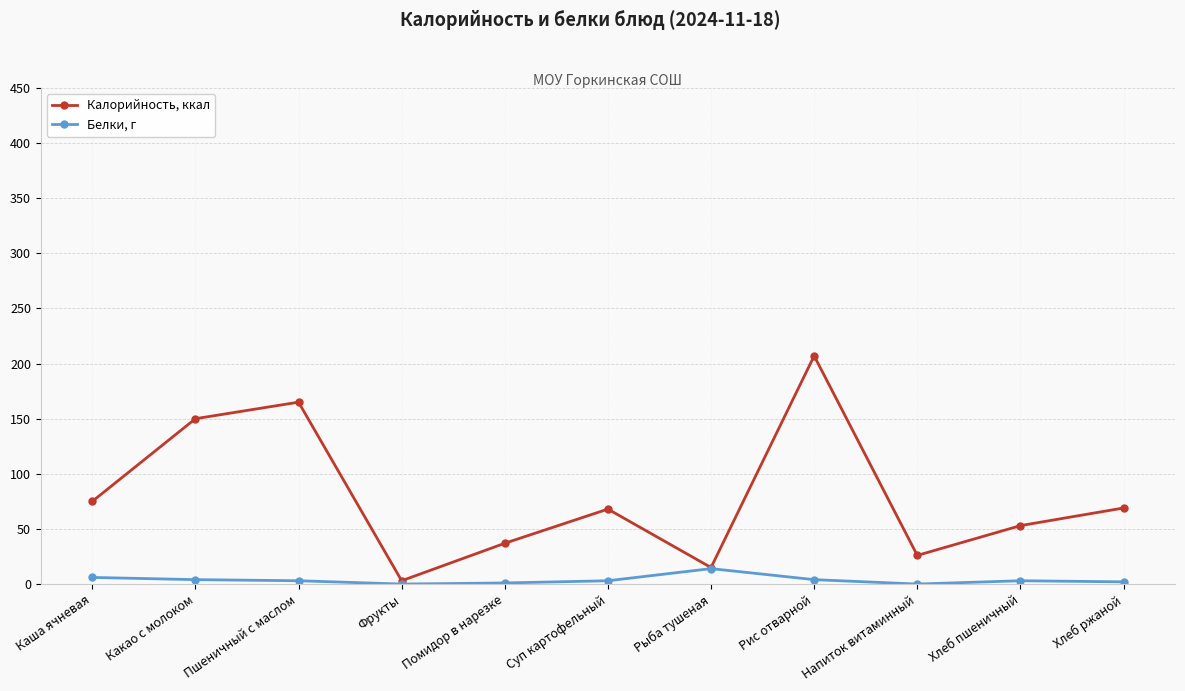

Is the value of Калорийность, ккал at Пшеничный с маслом greater than the value of Белки, г at Хлеб ржаной?

Yes